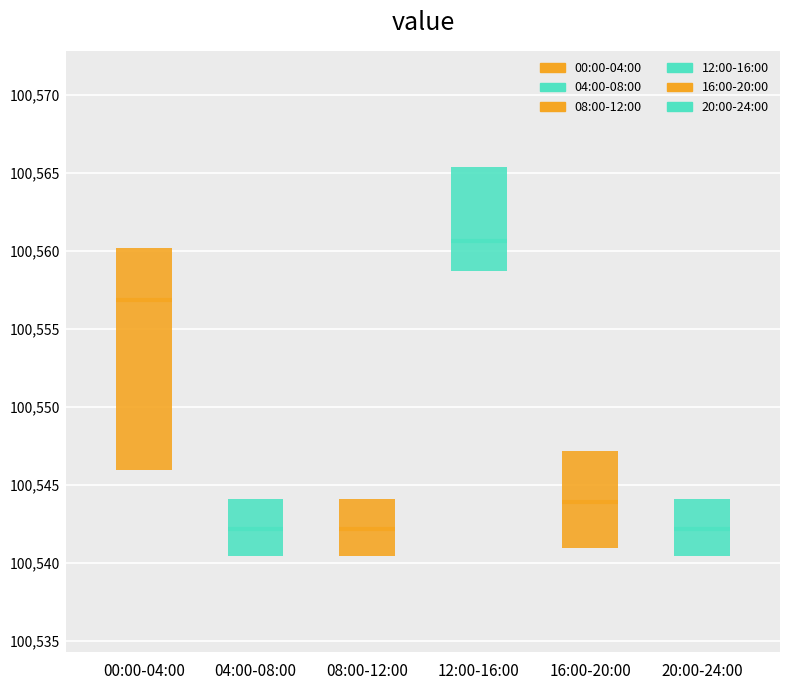

Which box is the tallest, from its lower edge to its upper edge?

00:00-04:00